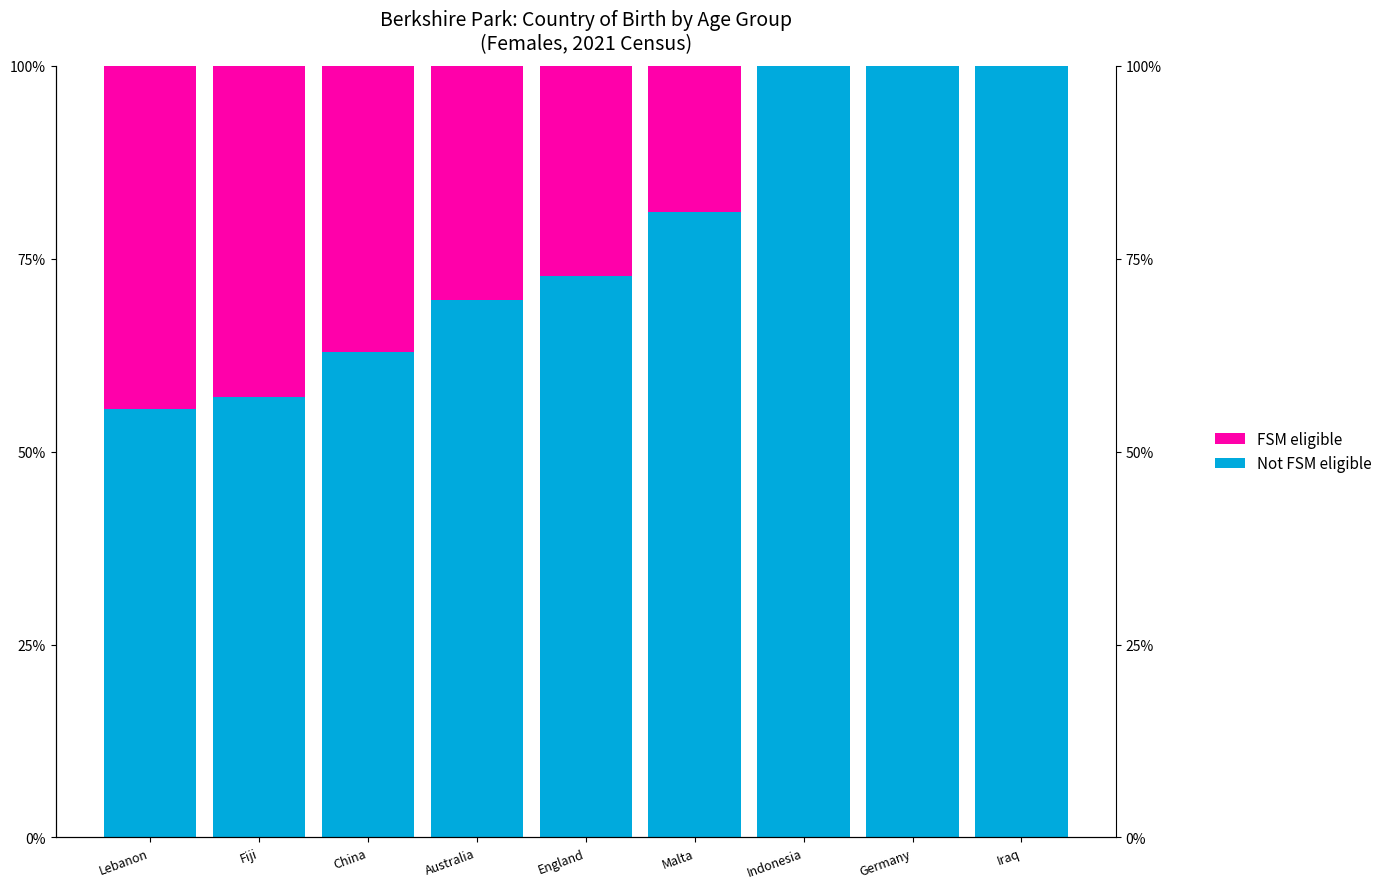

Count the number of data series in this chart.

2